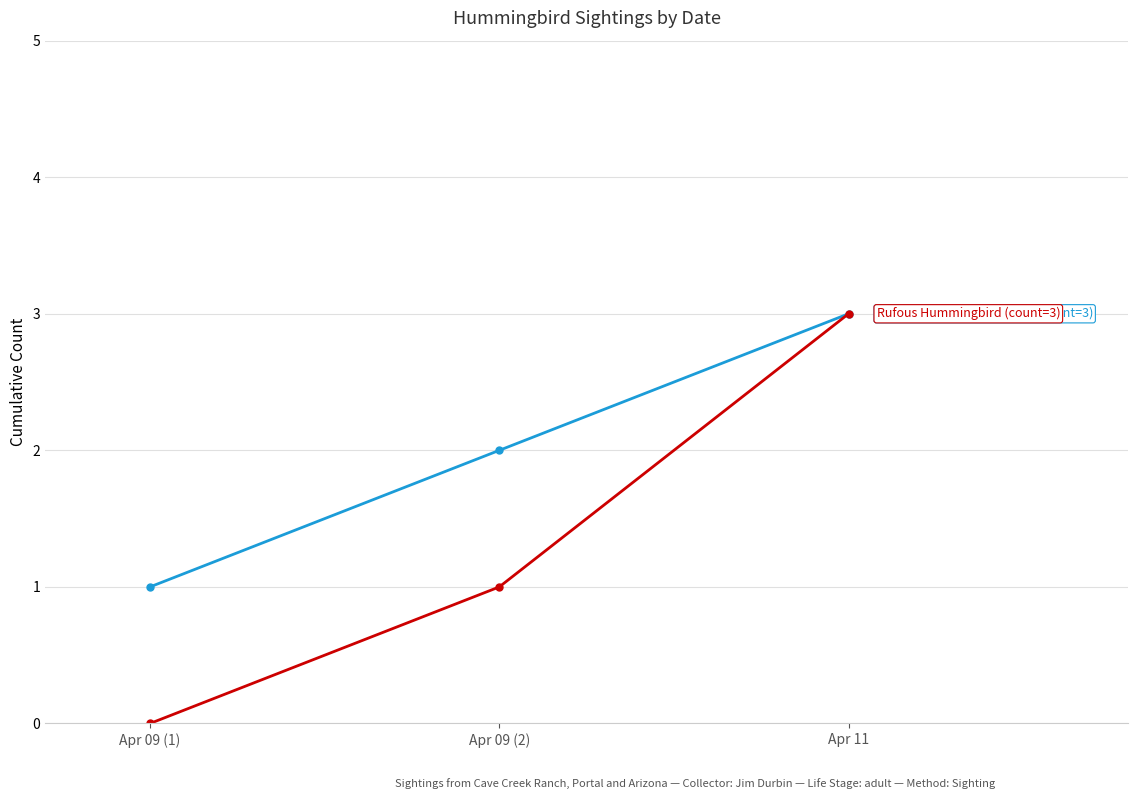

Which category has the highest value across all series?

Apr 11